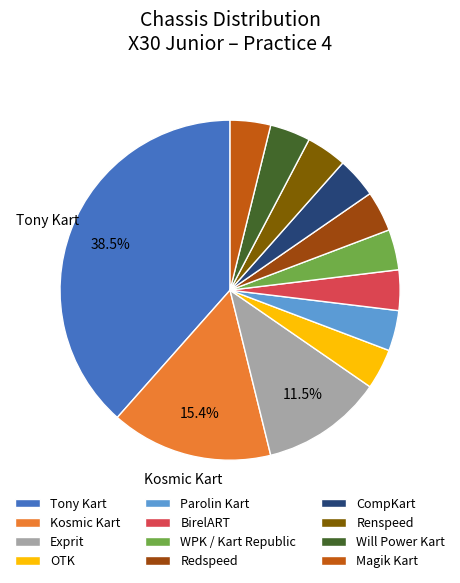

Which has a higher value, Tony Kart or WPK / Kart Republic?

Tony Kart